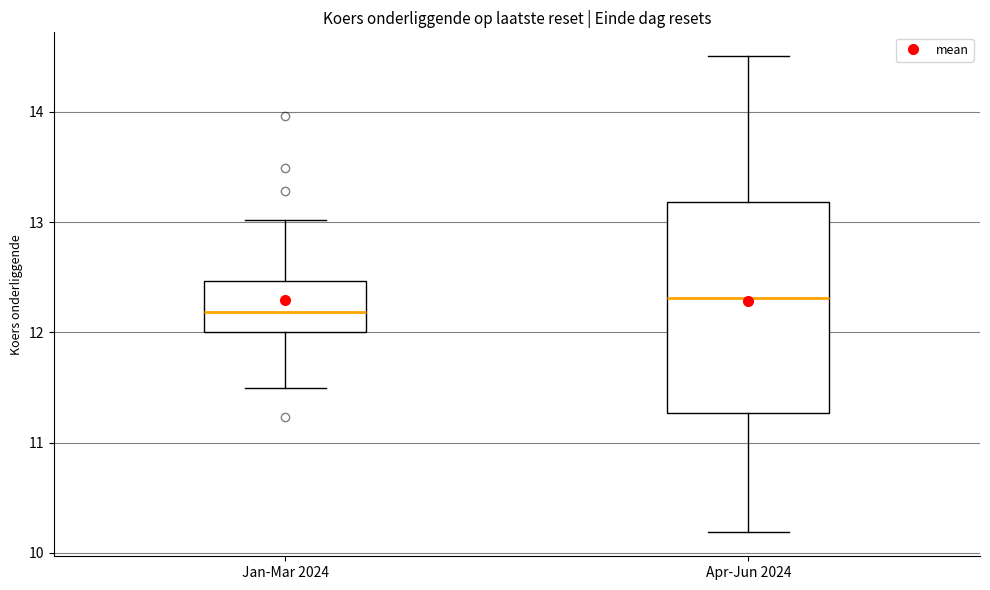

Which box's median line is the lowest?

Jan-Mar 2024